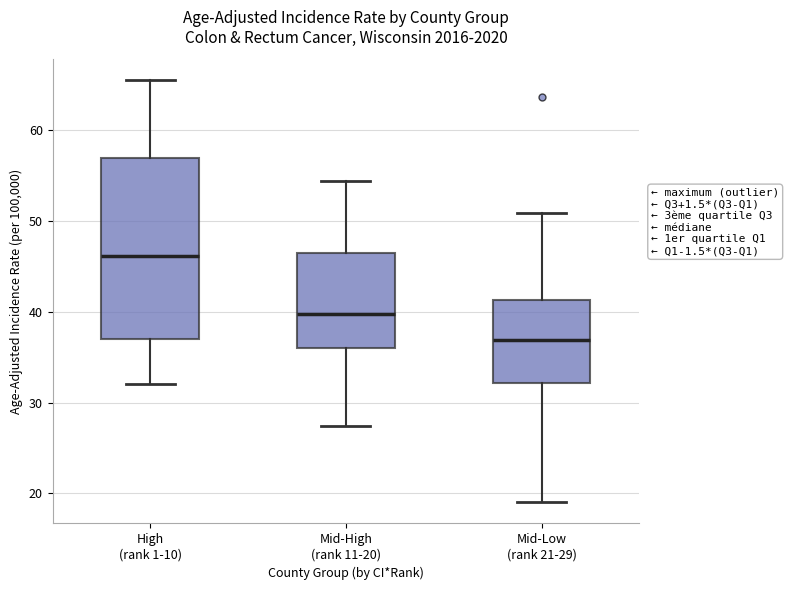

Reading left to right, transcribe this box plot: for each box, give where its median line is, the range the box spans, and where its two whiskers end, as read against the y-axis. The values are not printed on the chart, so give them approximately, as read against the axis.

High (rank 1-10): median 46, box 37 to 57, whiskers 32 to 66
Mid-High (rank 11-20): median 40, box 36 to 47, whiskers 27 to 54
Mid-Low (rank 21-29): median 37, box 32 to 41, whiskers 19 to 51